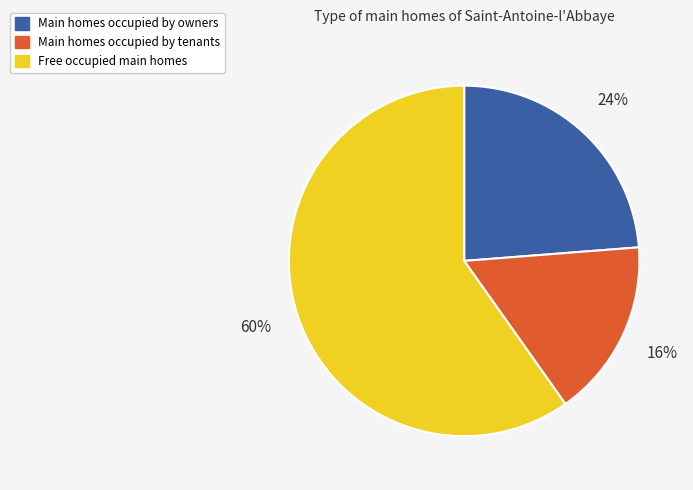

The Main homes occupied by owners slice represents 24% of the pie. True or false?

True